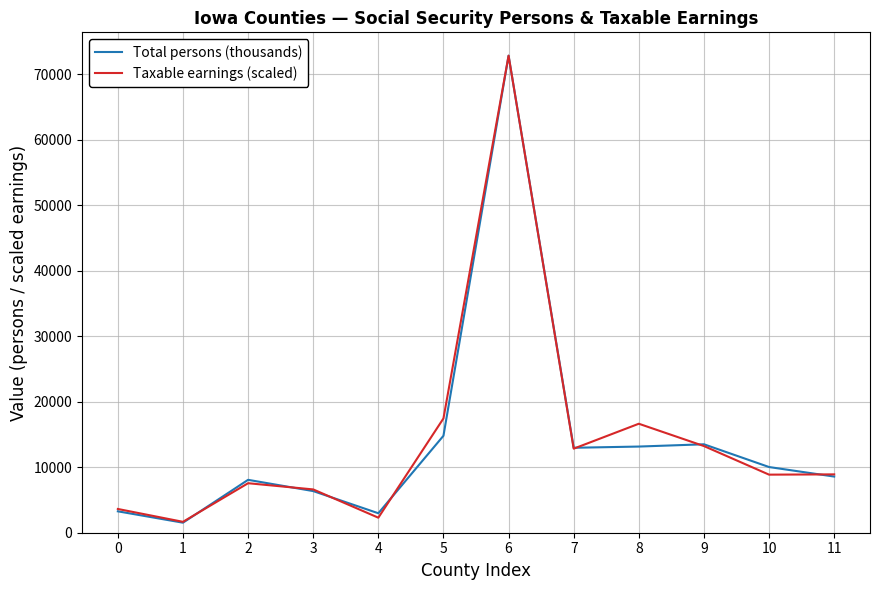

What is the maximum value for Taxable earnings (scaled)?

72796.0